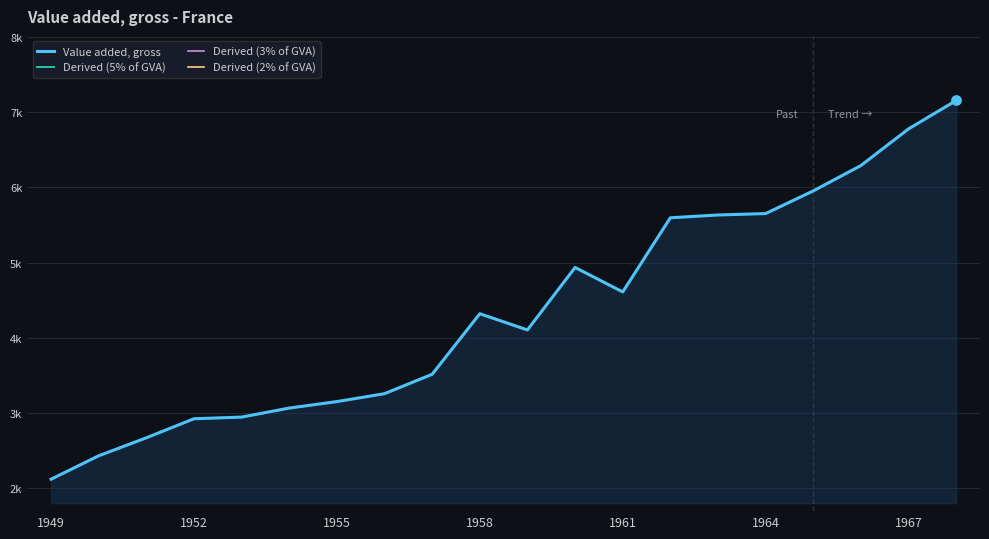

Which series contains the highest Y value?

Value added, gross